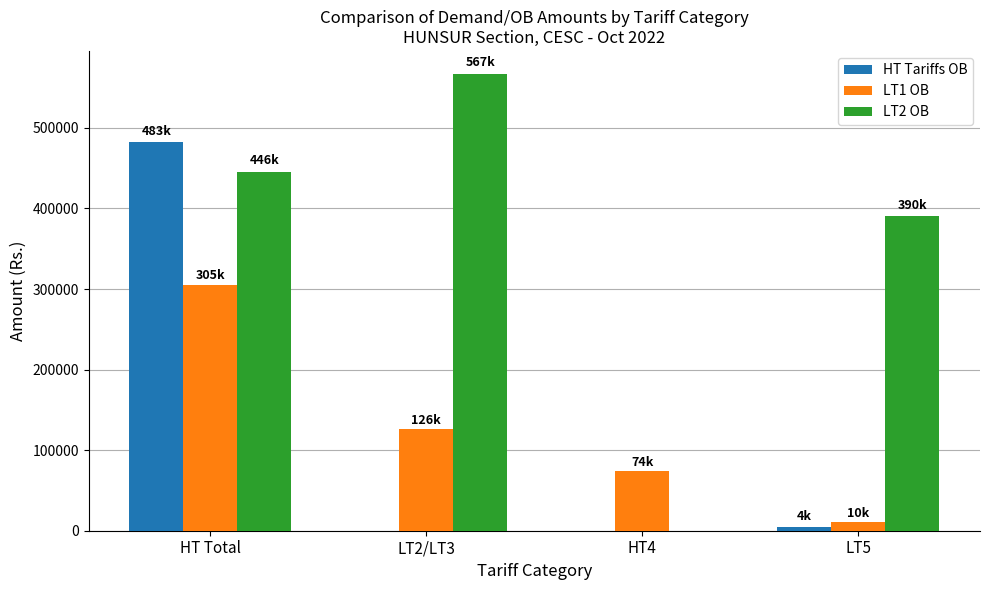

What is the label of the 3rd bar from the left?

HT4